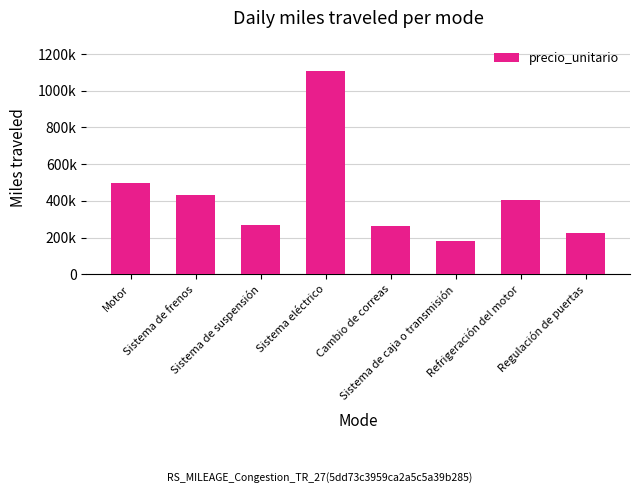

List the labels in order of value, smallest first.

Sistema de caja o transmisión, Regulación de puertas, Cambio de correas, Sistema de suspensión, Refrigeración del motor, Sistema de frenos, Motor, Sistema eléctrico